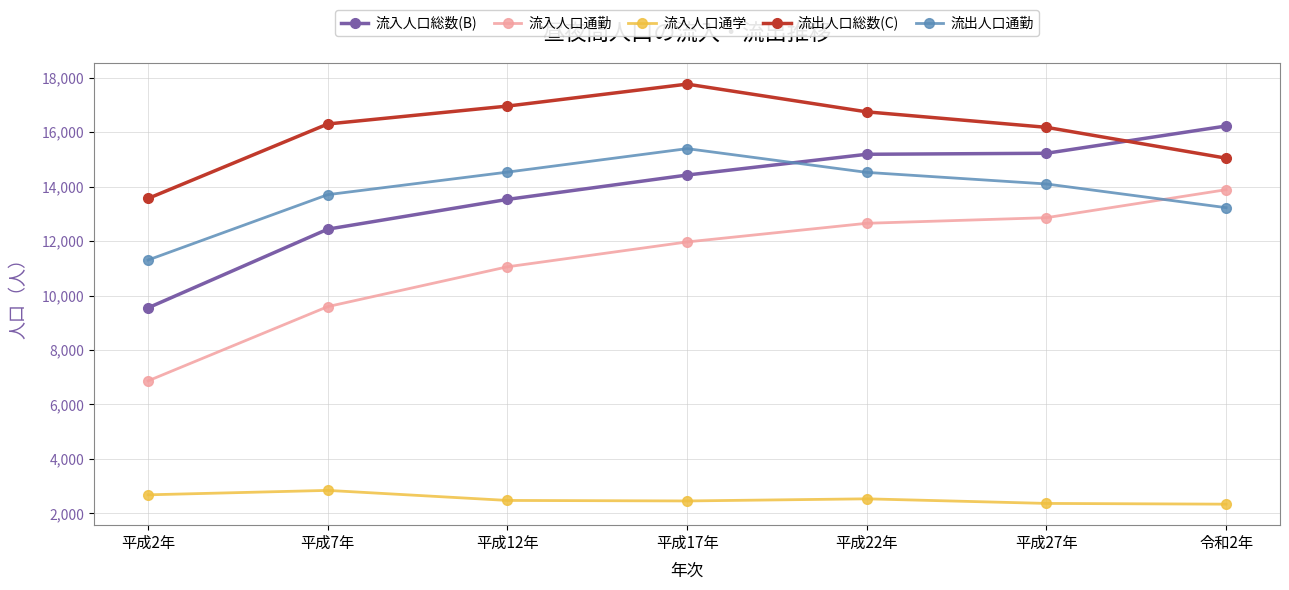

Which series has the largest total across all categories?

流出人口総数(C)